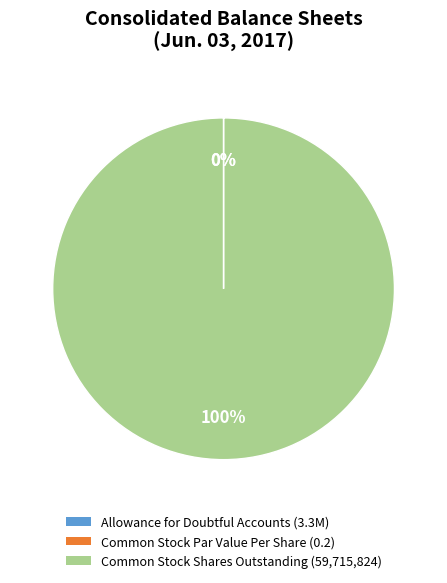

True or false: Common Stock, Par or Stated Value Per Share accounts for 0% of the total.

True